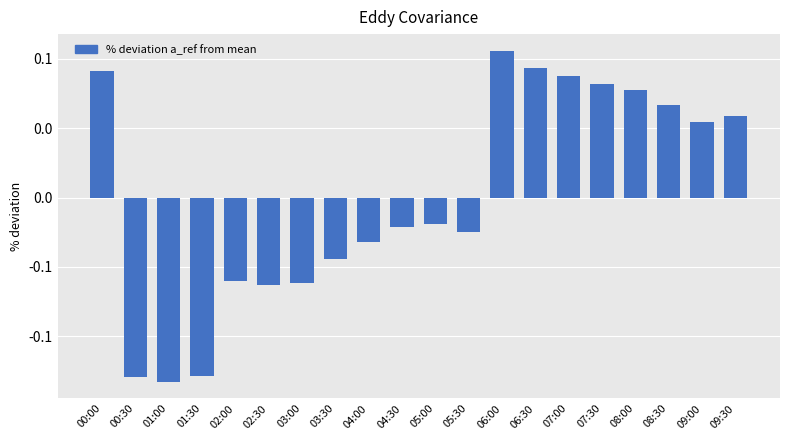

List the labels in order of value, largest first.

06:00, 06:30, 00:00, 07:00, 07:30, 08:00, 08:30, 09:30, 09:00, 05:00, 04:30, 05:30, 04:00, 03:30, 02:00, 03:00, 02:30, 01:30, 00:30, 01:00